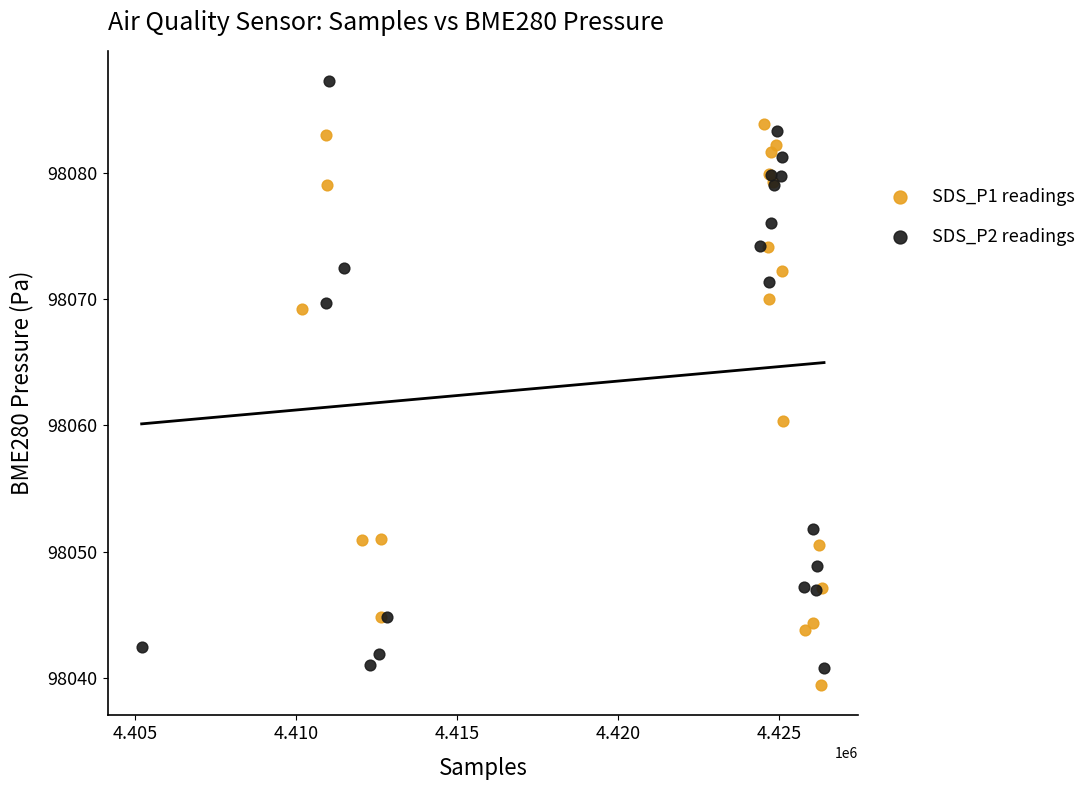

Which series reaches the maximum Y coordinate?

SDS_P2 readings